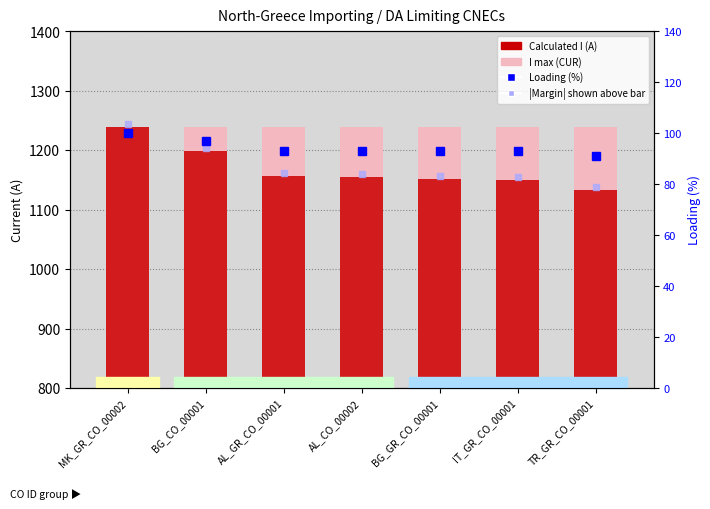

True or false: Calculated I (A) has a value of 1866 at TR_GR_CO_00001.

False